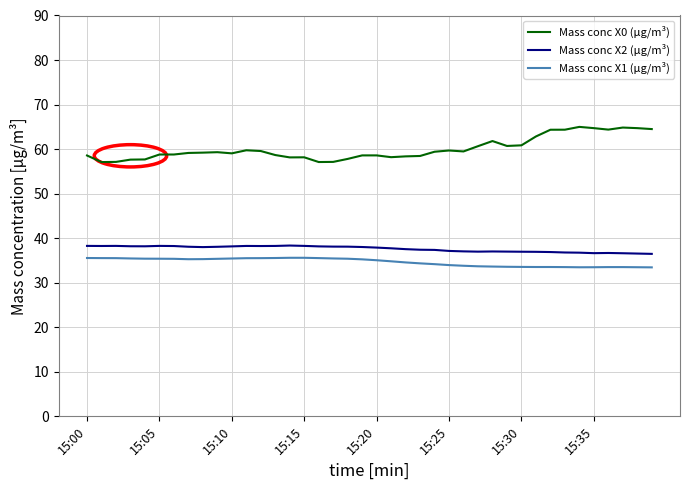

True or false: Mass conc X2 (μg/m³) and Mass conc X1 (μg/m³) cross at least once.

False